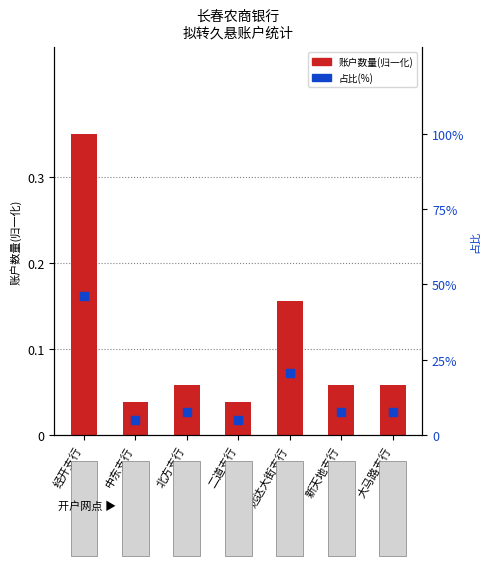

Approximately how many times larger is the value at 远达大街支行 compared to 大马路支行?

2.7